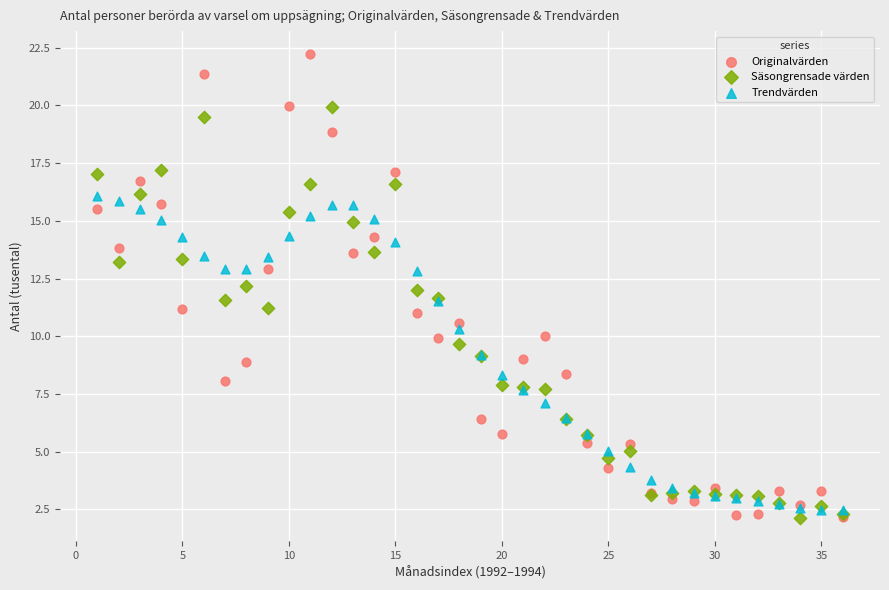

What are all the series names shown in the legend?

Originalvärden, Säsongrensade värden, Trendvärden